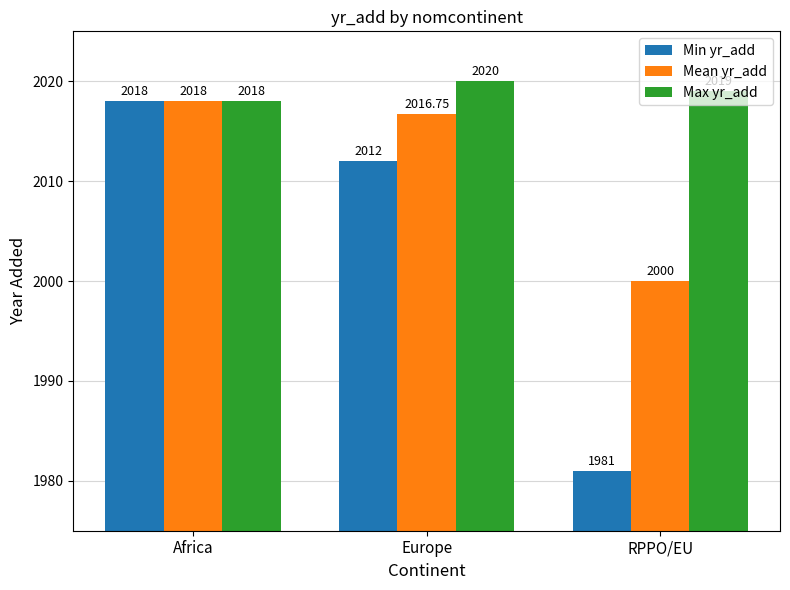

What is the maximum value shown in the chart?

2020.0